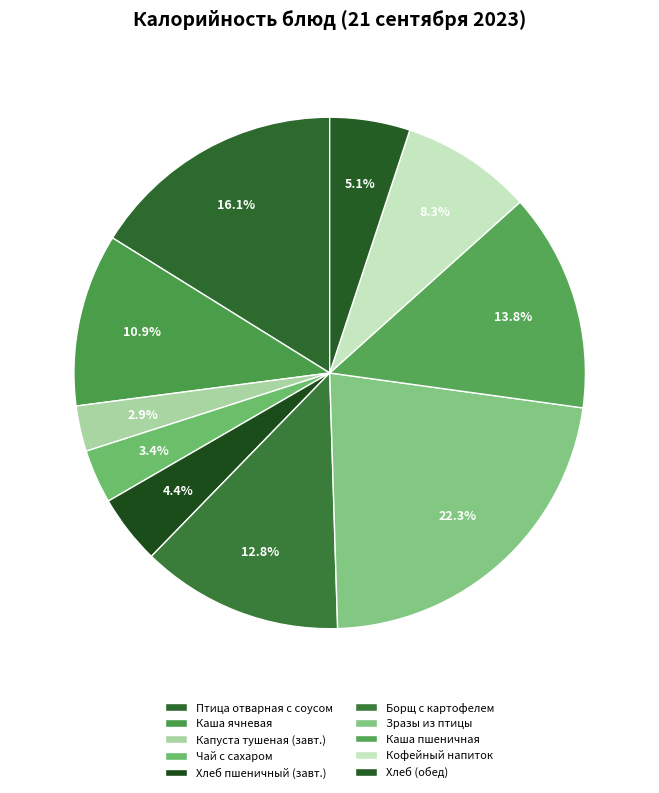

Is there a majority slice in this chart?

No